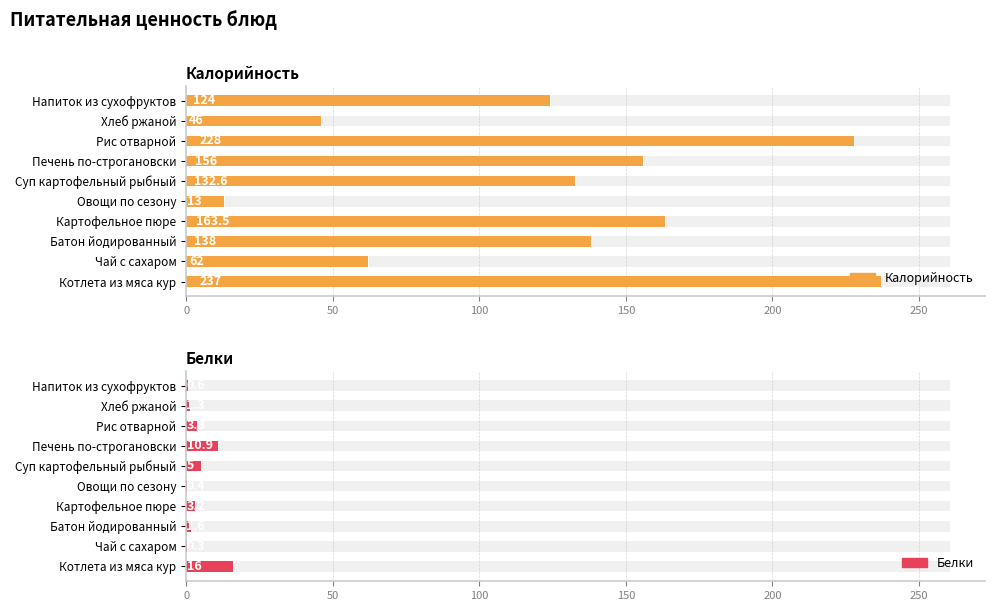

What position from the left is 8?

9